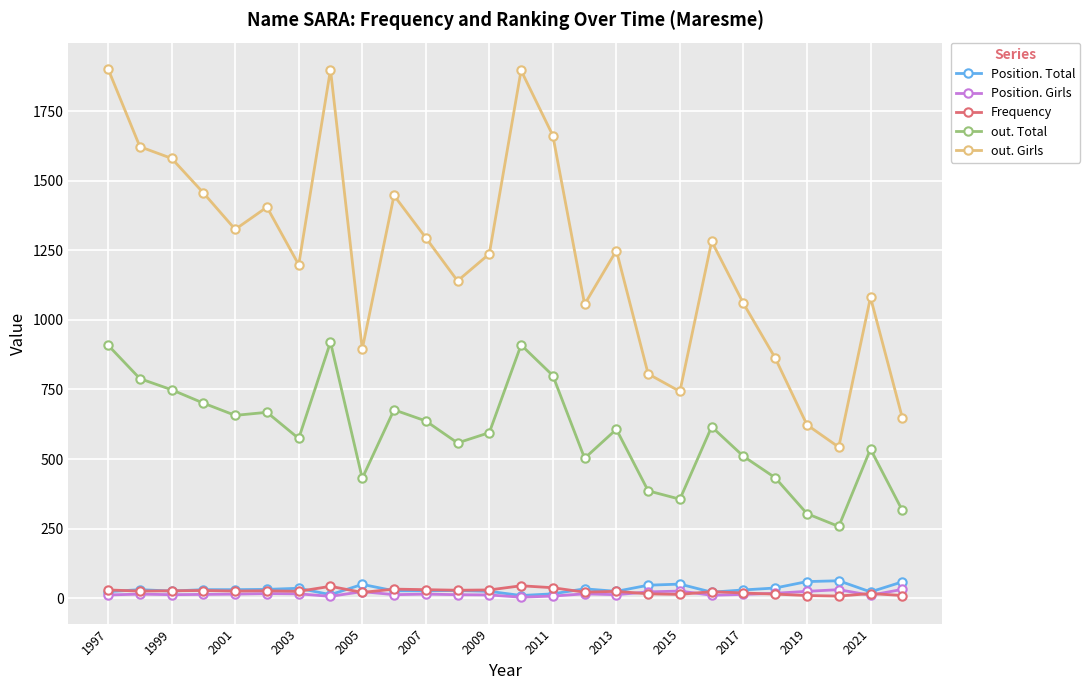

Which series has the largest total across all categories?

out. Girls